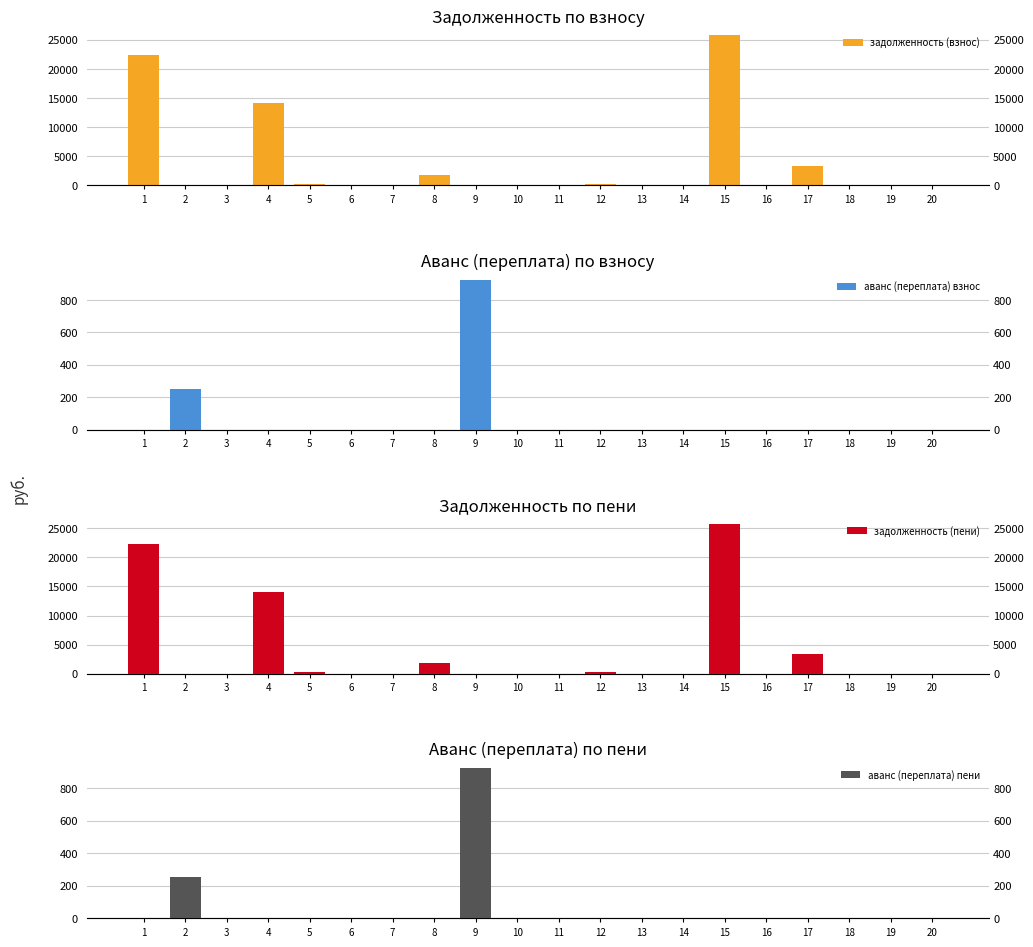

Is it true that задолженность (пени) equals 22339.4 at 1?

True